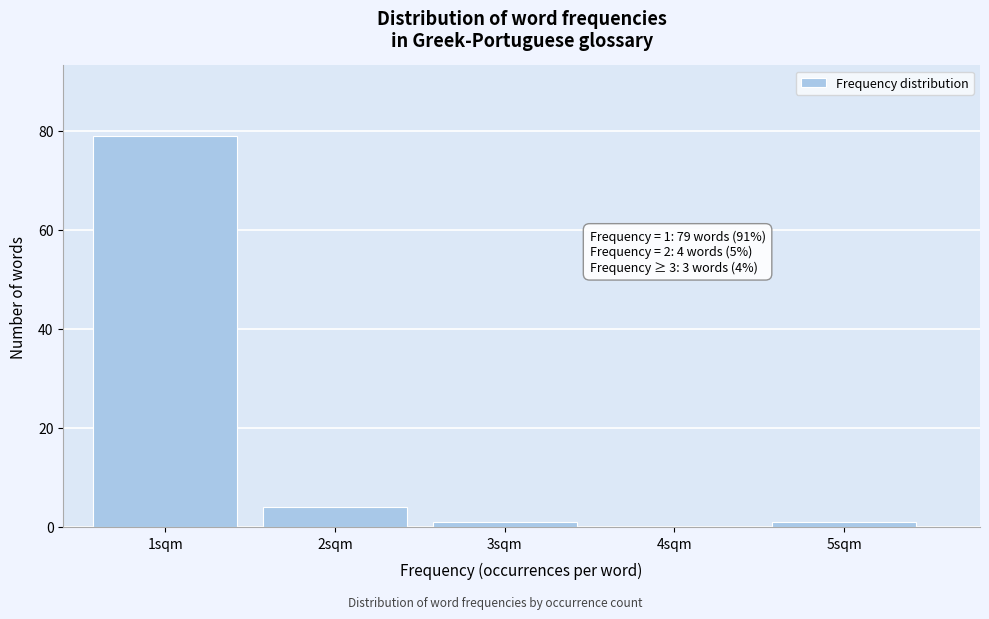

Reading right to left, transcribe all the data shown in this chart.

5sqm=1	4sqm=0	3sqm=1	2sqm=4	1sqm=79